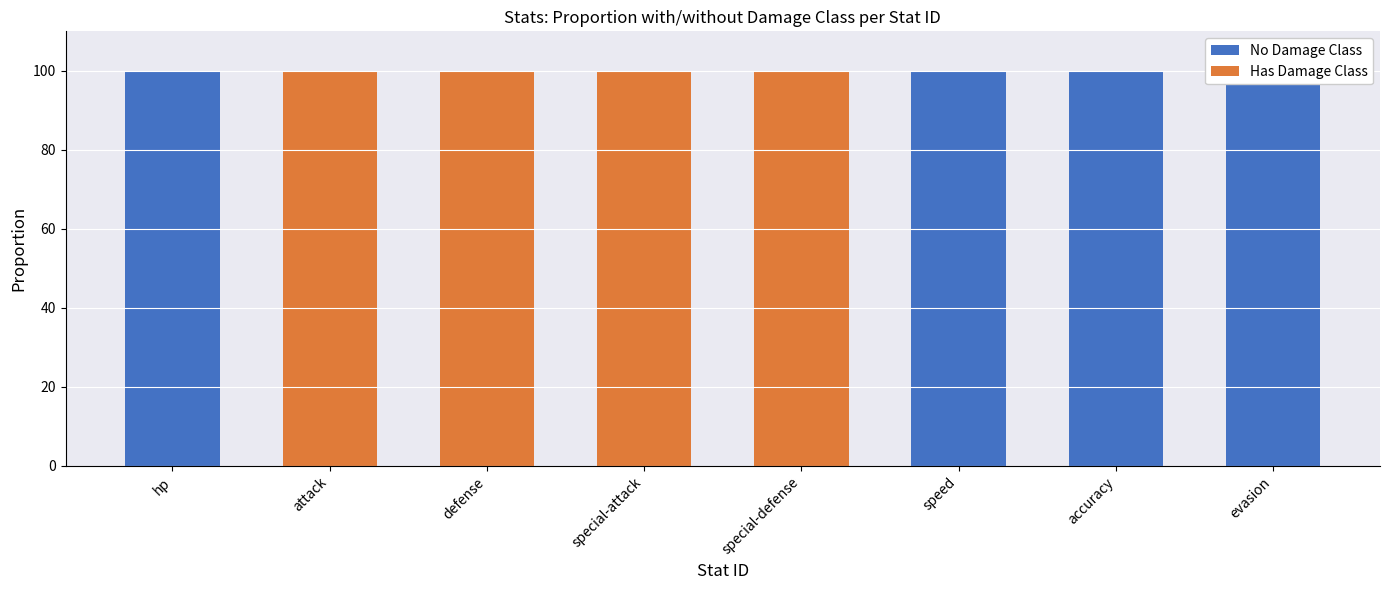

At which label does No Damage Class reach its minimum?

attack